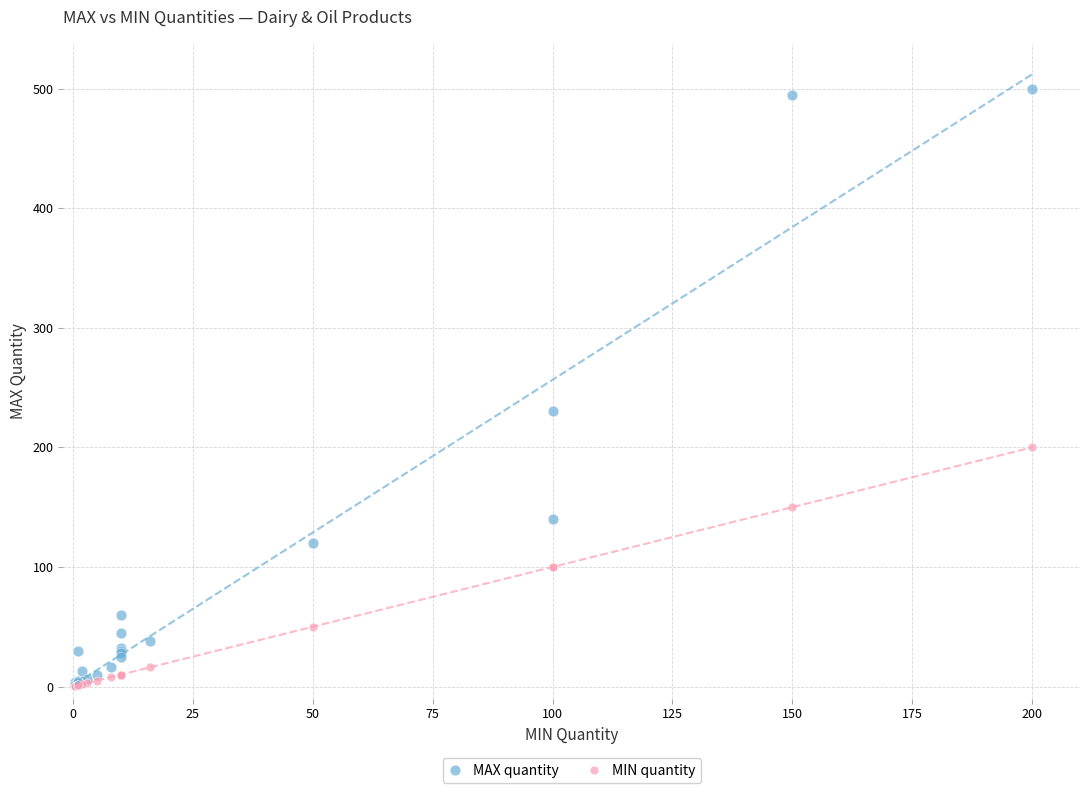

In the MAX quantity series, what Y value is closest to 250?

230.0